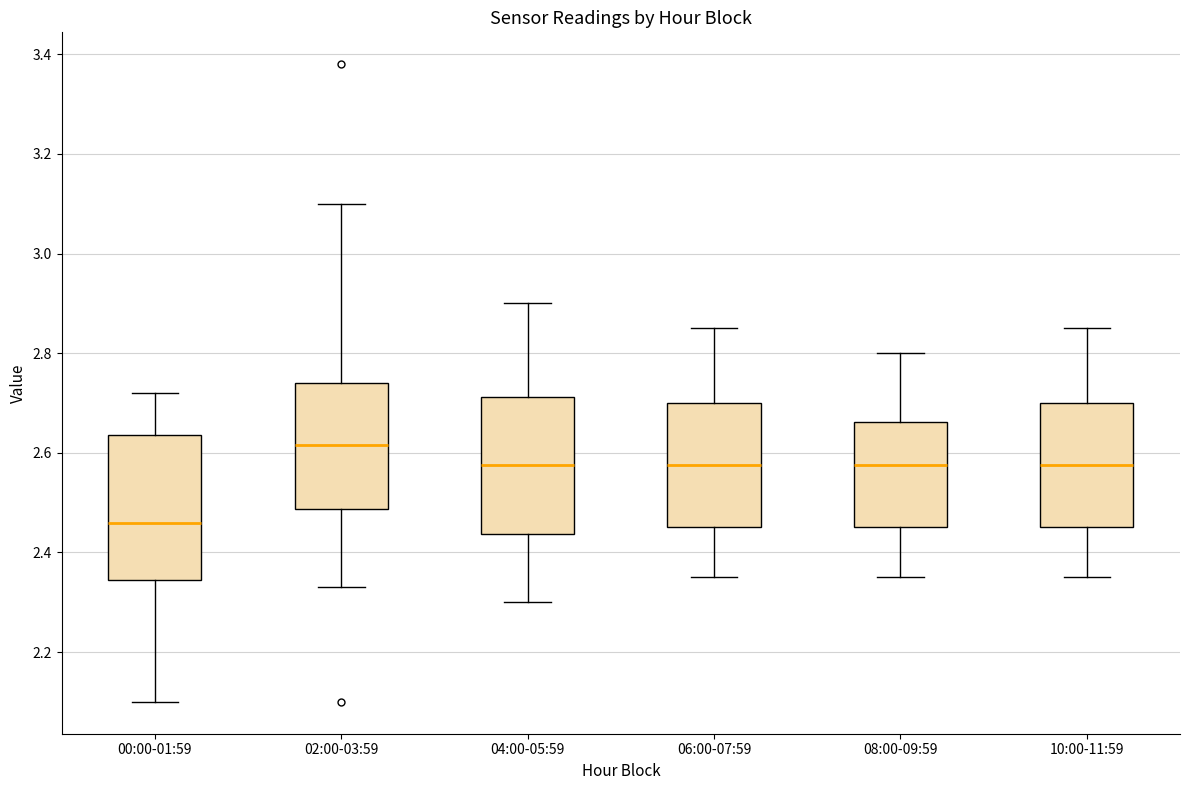

Reading left to right, read every box against the y-axis: the position of its median line, the range the box covers, and the ends of its whiskers. The values are not printed on the chart, so give them approximately, as read against the axis.

00:00-01:59: median 2.46, box 2.34 to 2.64, whiskers 2.10 to 2.72
02:00-03:59: median 2.62, box 2.48 to 2.74, whiskers 2.34 to 3.10
04:00-05:59: median 2.58, box 2.44 to 2.72, whiskers 2.30 to 2.90
06:00-07:59: median 2.58, box 2.46 to 2.70, whiskers 2.36 to 2.86
08:00-09:59: median 2.58, box 2.46 to 2.66, whiskers 2.36 to 2.80
10:00-11:59: median 2.58, box 2.46 to 2.70, whiskers 2.36 to 2.86